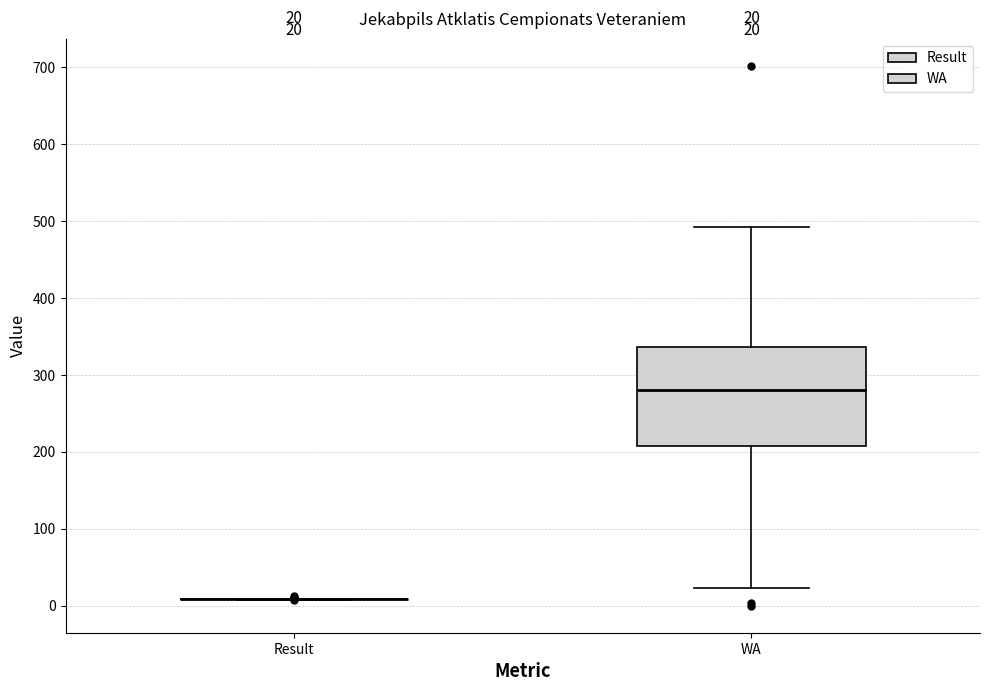

Comparing the boxes themselves (not the whiskers), which one is the tallest?

WA